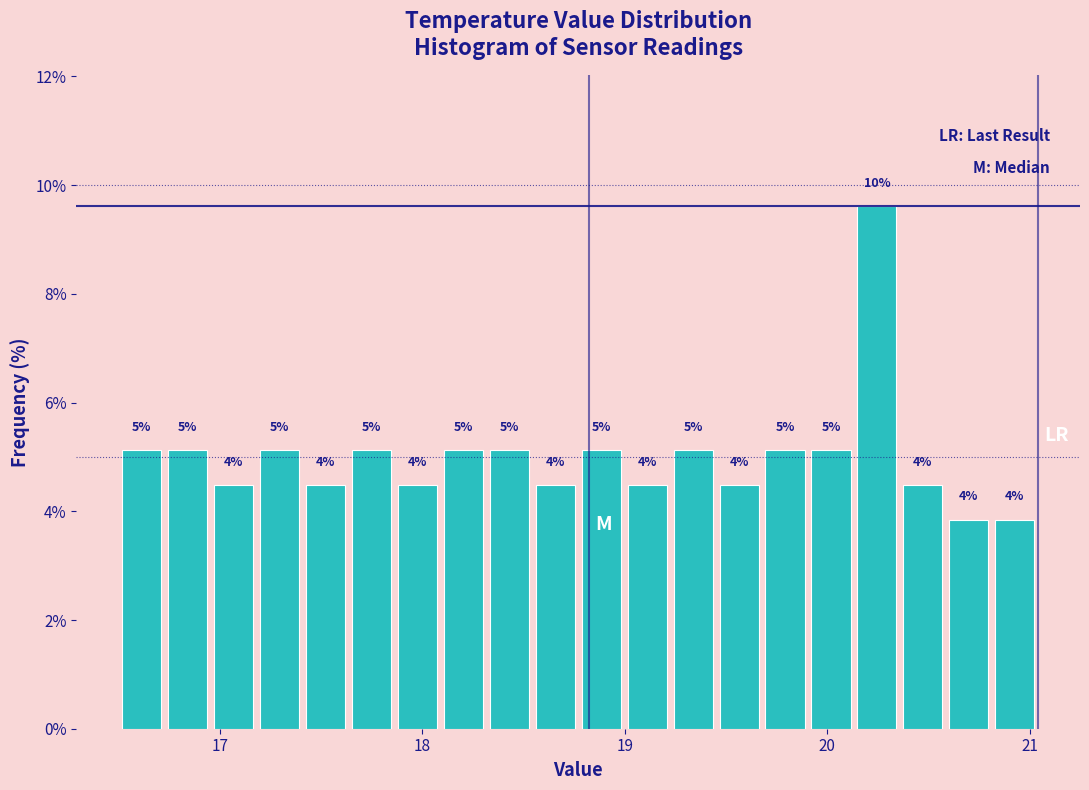

Read against the x-axis, roughly where is the centre of the tallest bar?

20.2